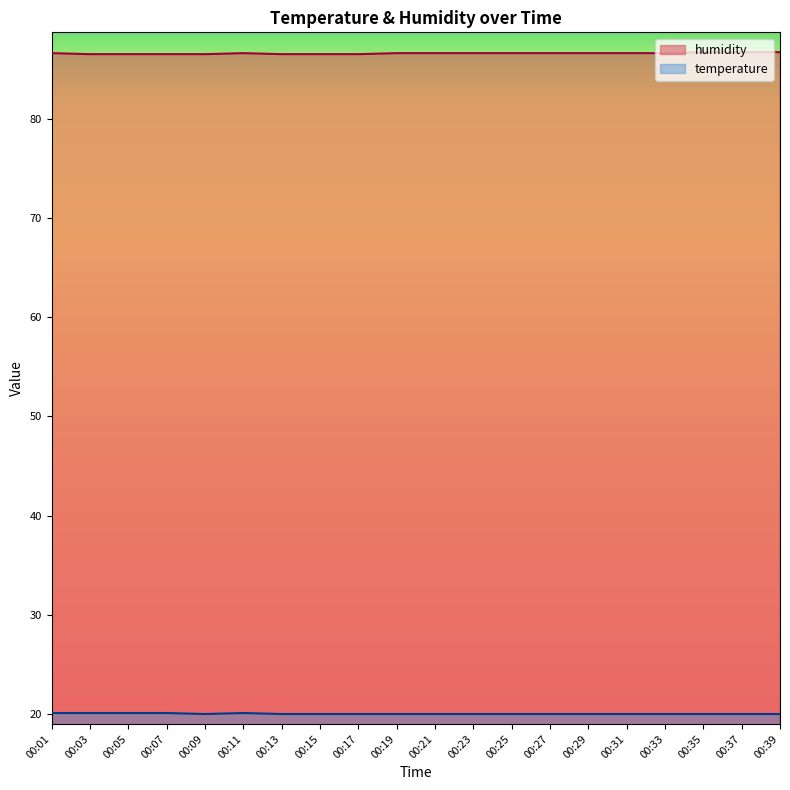

What is the difference between the maximum and minimum values in the humidity series?

0.2